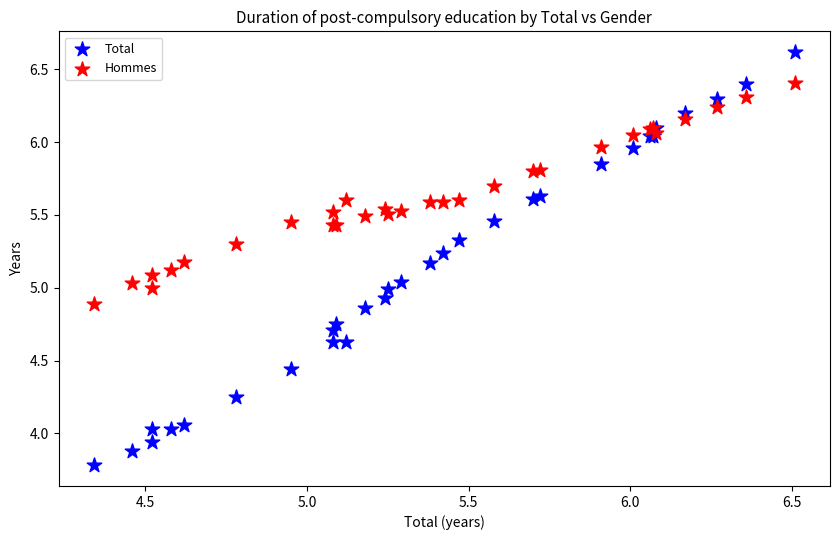

Which series contains the highest Y value?

Total